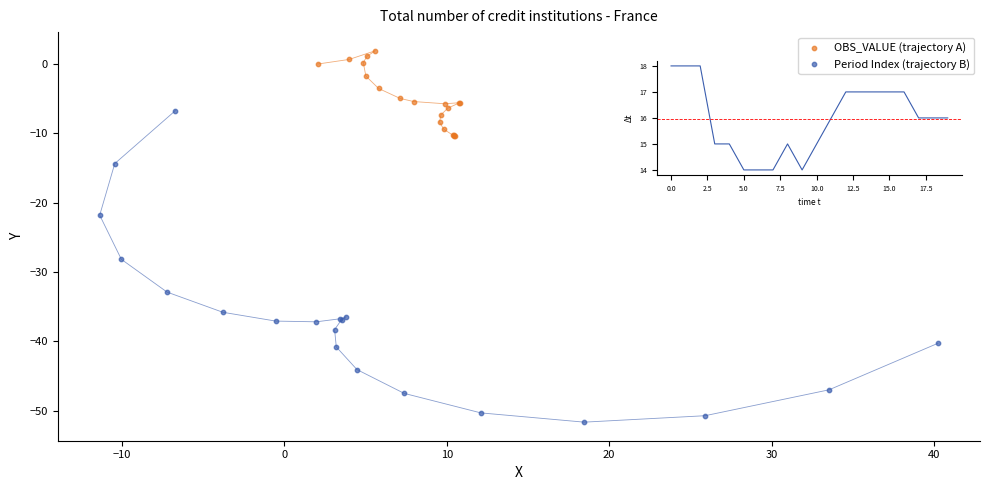

Which series has the widest spread of Y values?

Period Index (trajectory B)